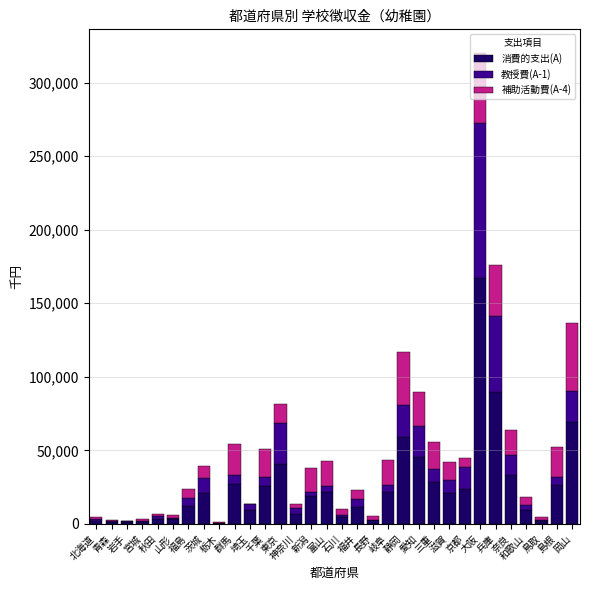

What is the sum of all 消費的支出(A) values?

813784